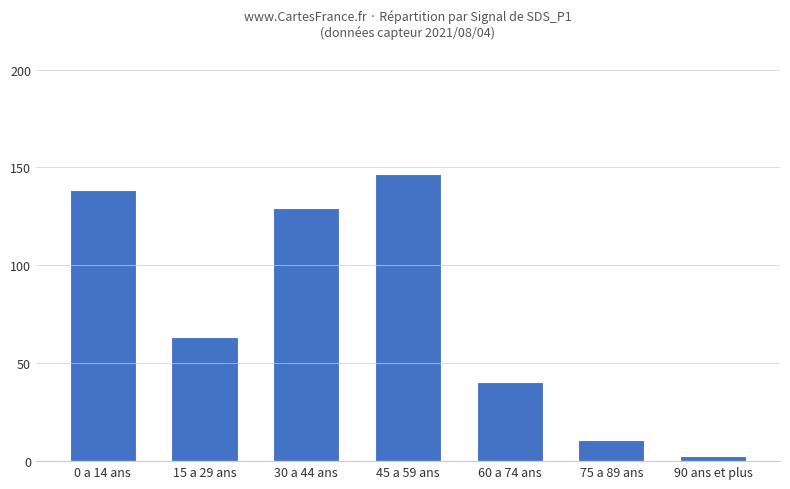

What is the average value?

75.9